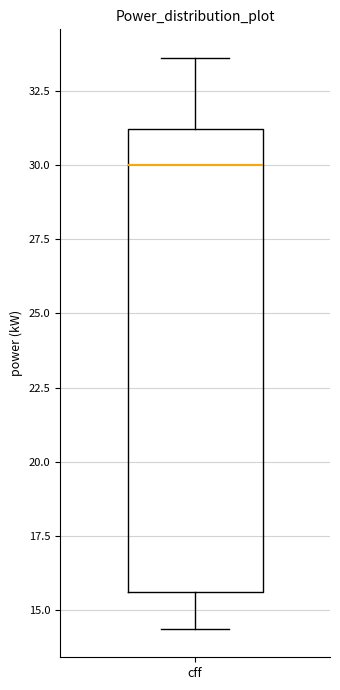

Read this box plot against the y-axis: the position of the median line, the range covered by the box, and the ends of both whiskers. The values are not printed on the chart, so give them approximately, as read against the axis.

median 30.0, box 15.5 to 31.0, whiskers 14.5 to 33.5